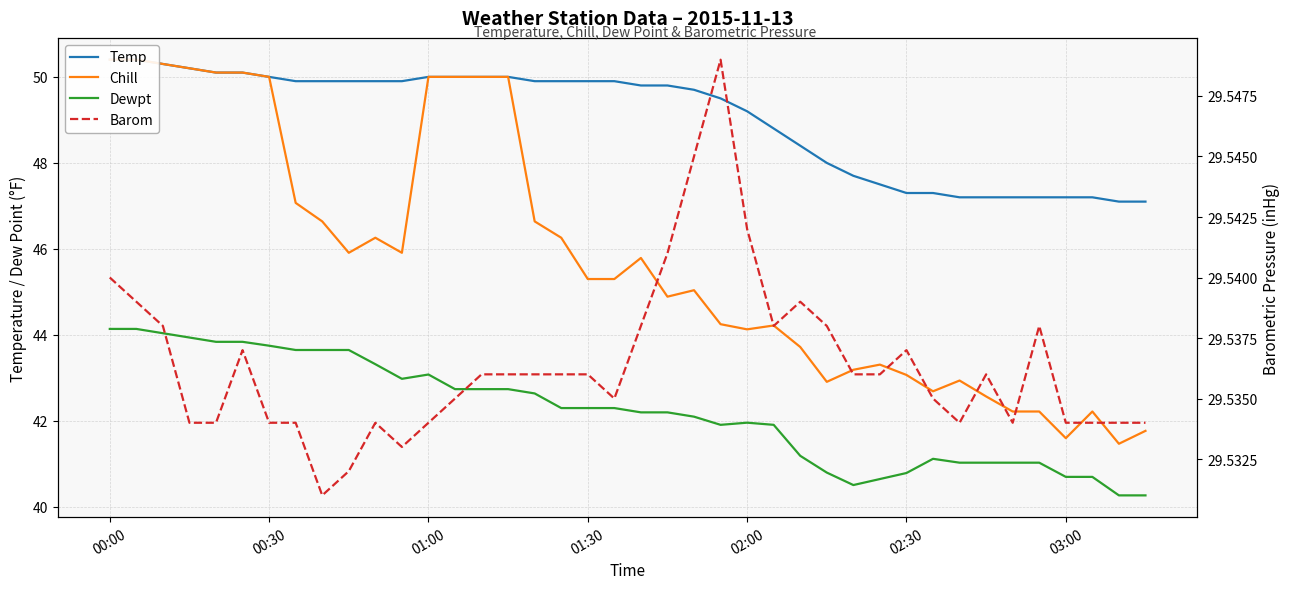

Reading left to right, what are all the values shown in this chart?

Temp: 50.4	50.4	50.3	50.2	50.1	50.1	50.0	49.9	49.9	49.9	49.9	49.9	50.0	50.0	50.0	50.0	49.9	49.9	49.9	49.9	49.8	49.8	49.7	49.5	49.2	48.8	48.4	48.0	47.7	47.5	47.3	47.3	47.2	47.2	47.2	47.2	47.2	47.2	47.1	47.1
Chill: 50.4	50.4	50.3	50.2	50.1	50.1	50.0	47.1	46.6	45.9	46.3	45.9	50.0	50.0	50.0	50.0	46.6	46.3	45.3	45.3	45.8	44.9	45.0	44.2	44.1	44.2	43.7	42.9	43.2	43.3	43.1	42.7	42.9	42.6	42.2	42.2	41.6	42.2	41.5	41.8
Dewpt: 44.1	44.1	44.0	43.9	43.8	43.8	43.8	43.6	43.6	43.6	43.3	43.0	43.1	42.7	42.7	42.7	42.6	42.3	42.3	42.3	42.2	42.2	42.1	41.9	42.0	41.9	41.2	40.8	40.5	40.6	40.8	41.1	41.0	41.0	41.0	41.0	40.7	40.7	40.3	40.3
Barom: 29.5	29.5	29.5	29.5	29.5	29.5	29.5	29.5	29.5	29.5	29.5	29.5	29.5	29.5	29.5	29.5	29.5	29.5	29.5	29.5	29.5	29.5	29.5	29.5	29.5	29.5	29.5	29.5	29.5	29.5	29.5	29.5	29.5	29.5	29.5	29.5	29.5	29.5	29.5	29.5